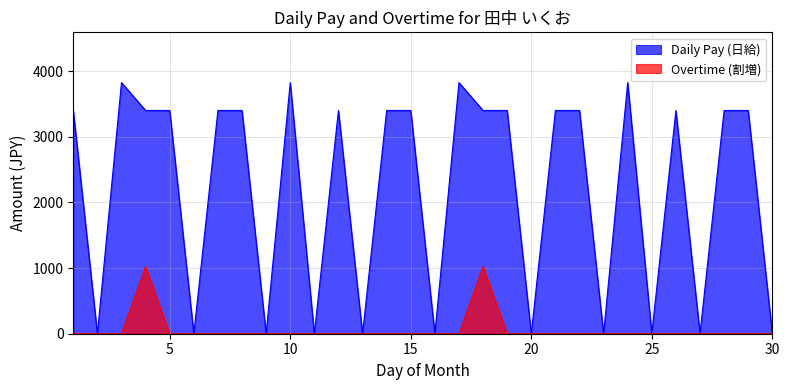

Rank the categories by Daily Pay (日給) value from highest to lowest.

3, 10, 17, 24, 1, 4, 5, 7, 8, 12, 14, 15, 18, 19, 21, 22, 26, 28, 29, 2, 6, 9, 11, 13, 16, 20, 23, 25, 27, 30